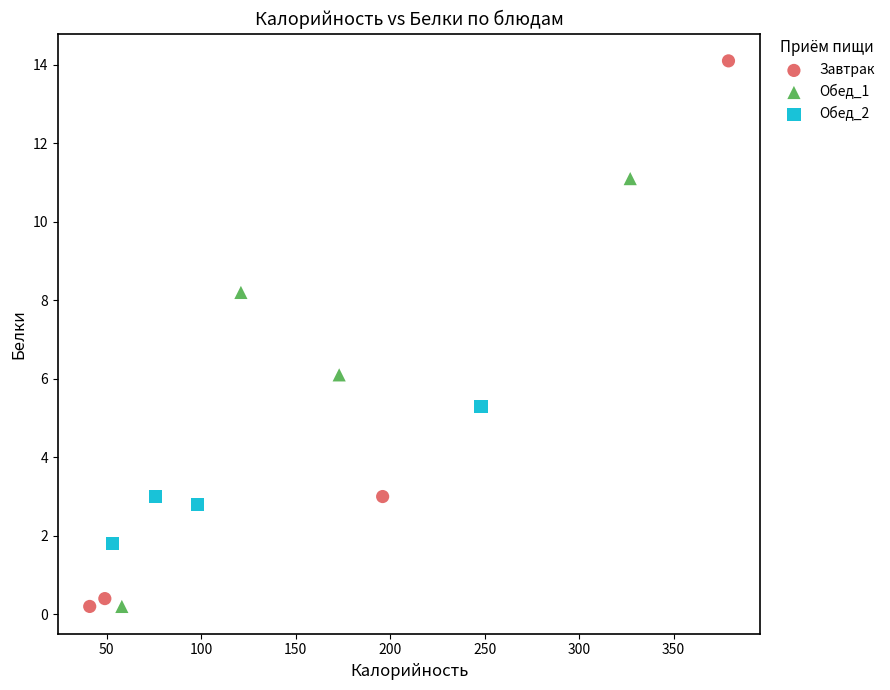

What are all the series names shown in the legend?

Завтрак, Обед_1, Обед_2